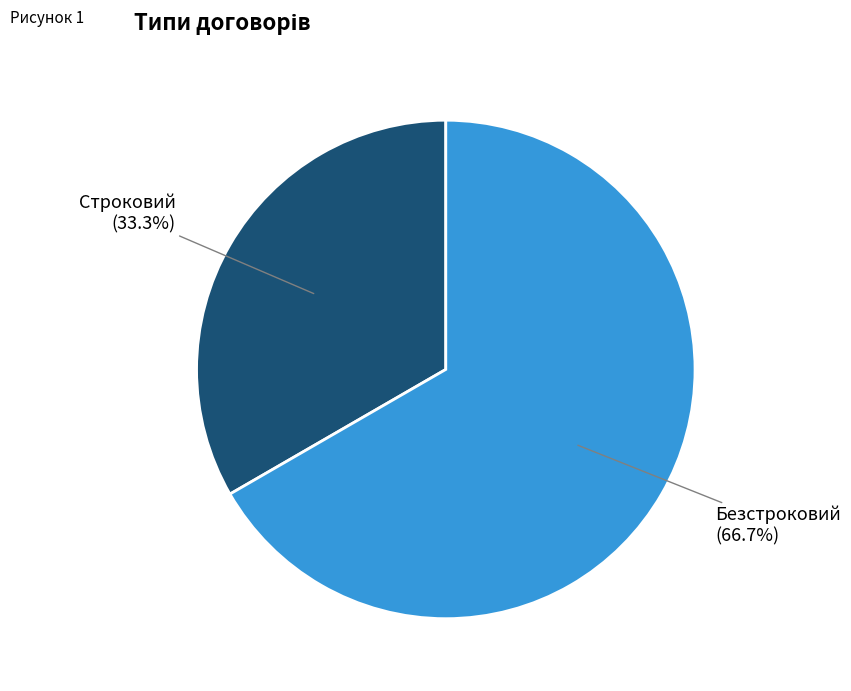

Rank the categories by value from lowest to highest.

Строковий, Безстроковий